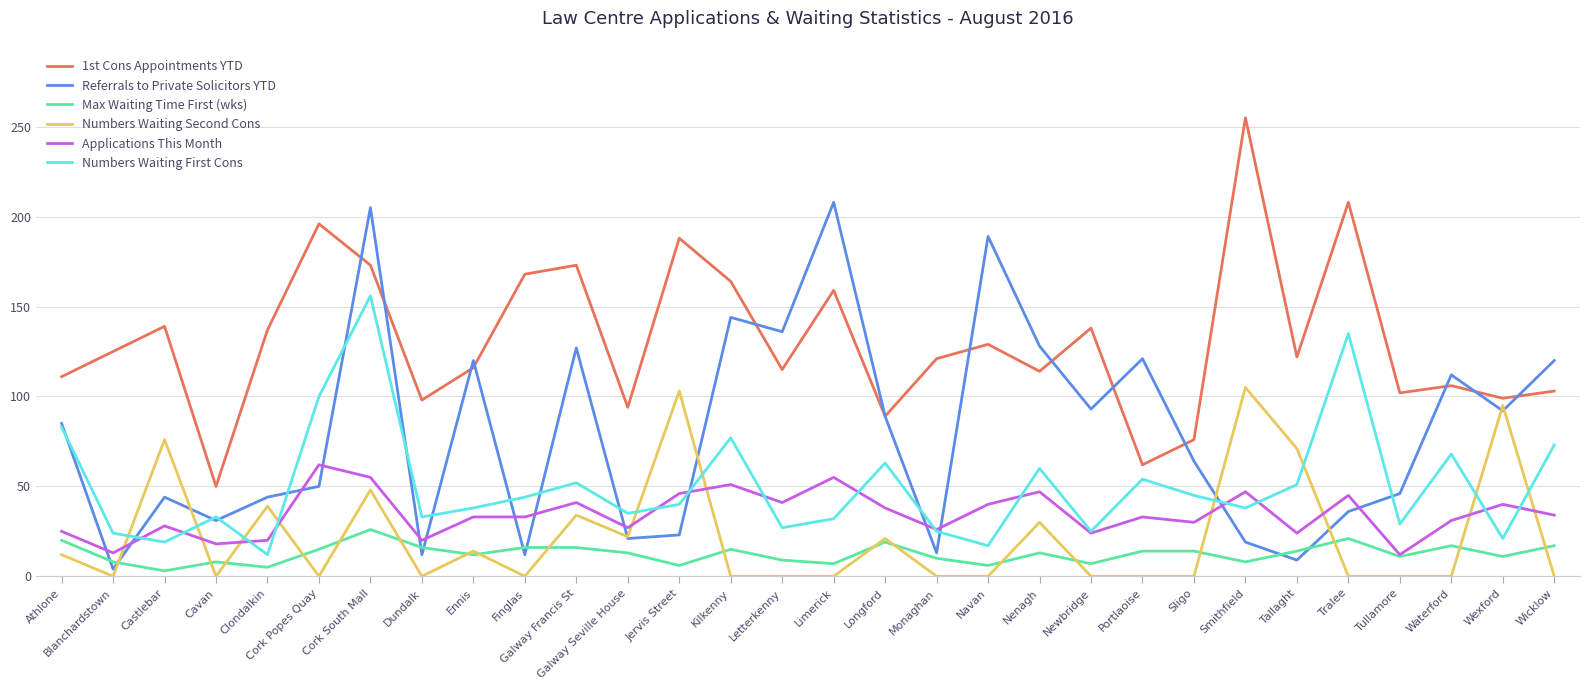

True or false: 1st Cons Appointments YTD and Applications This Month cross at least once.

False